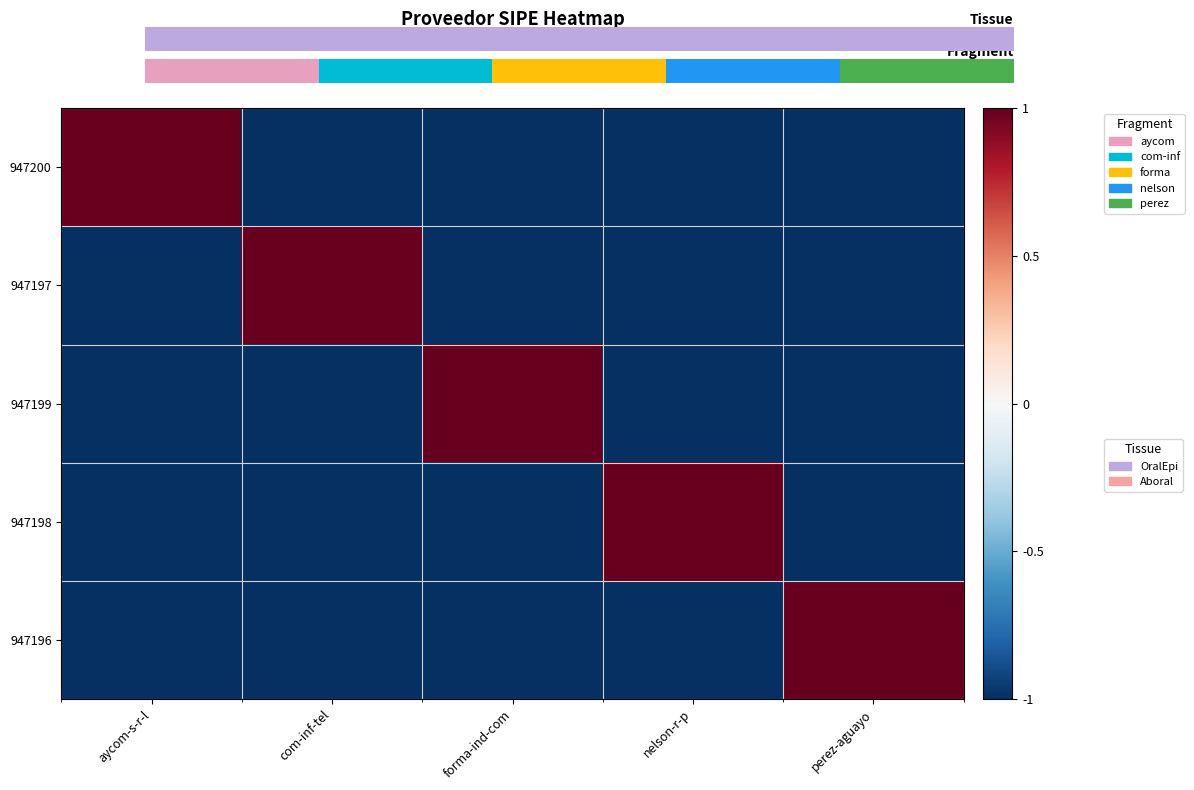

Between aycom-s-r-l and com-inf-tel, which is larger?

aycom-s-r-l